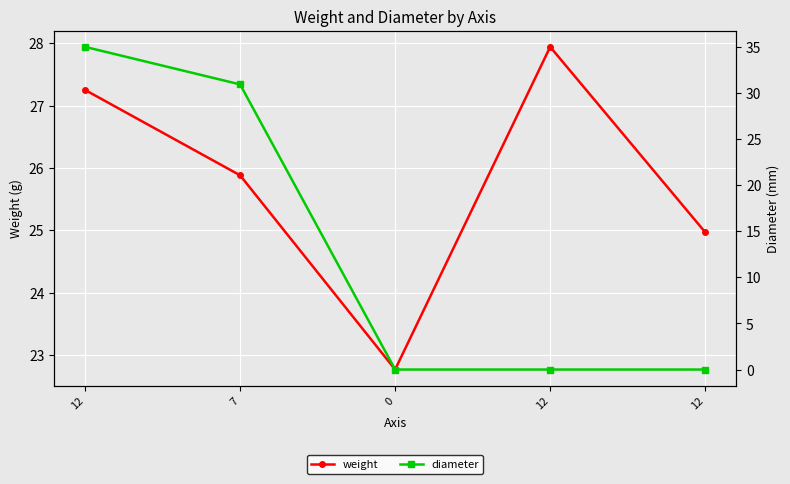

Is the value of diameter at 12 greater than the value of weight at 7?

Yes